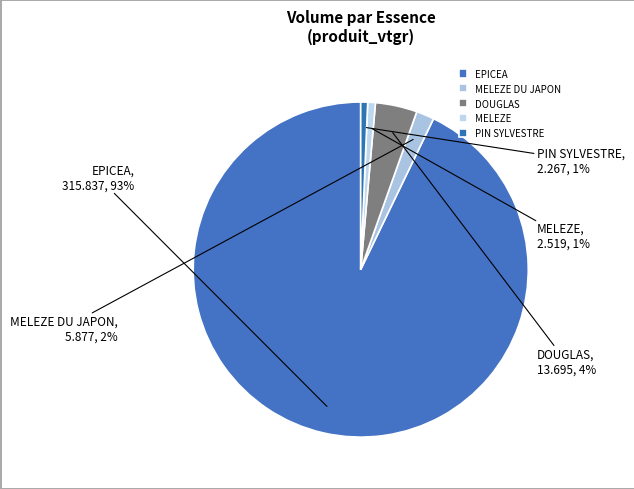

To the nearest percent, what portion does MELEZE DU JAPON represent?

2%